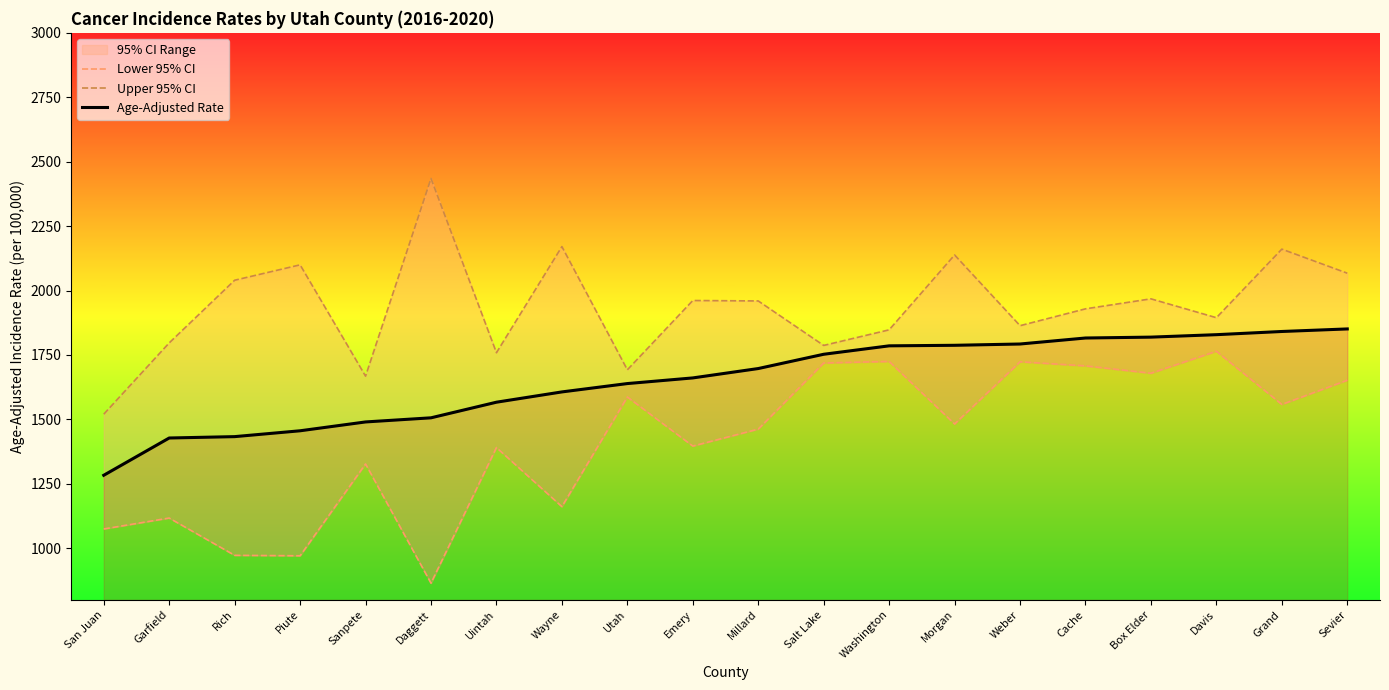

How many lines are shown in the chart?

3